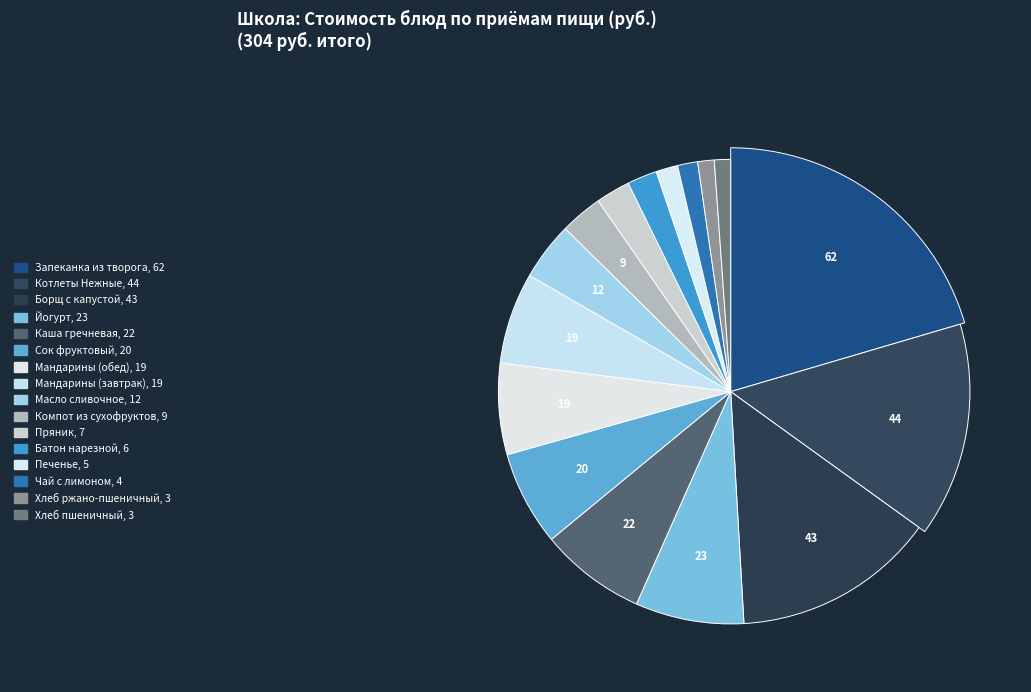

Which slice is the smallest?

Хлеб пшеничный